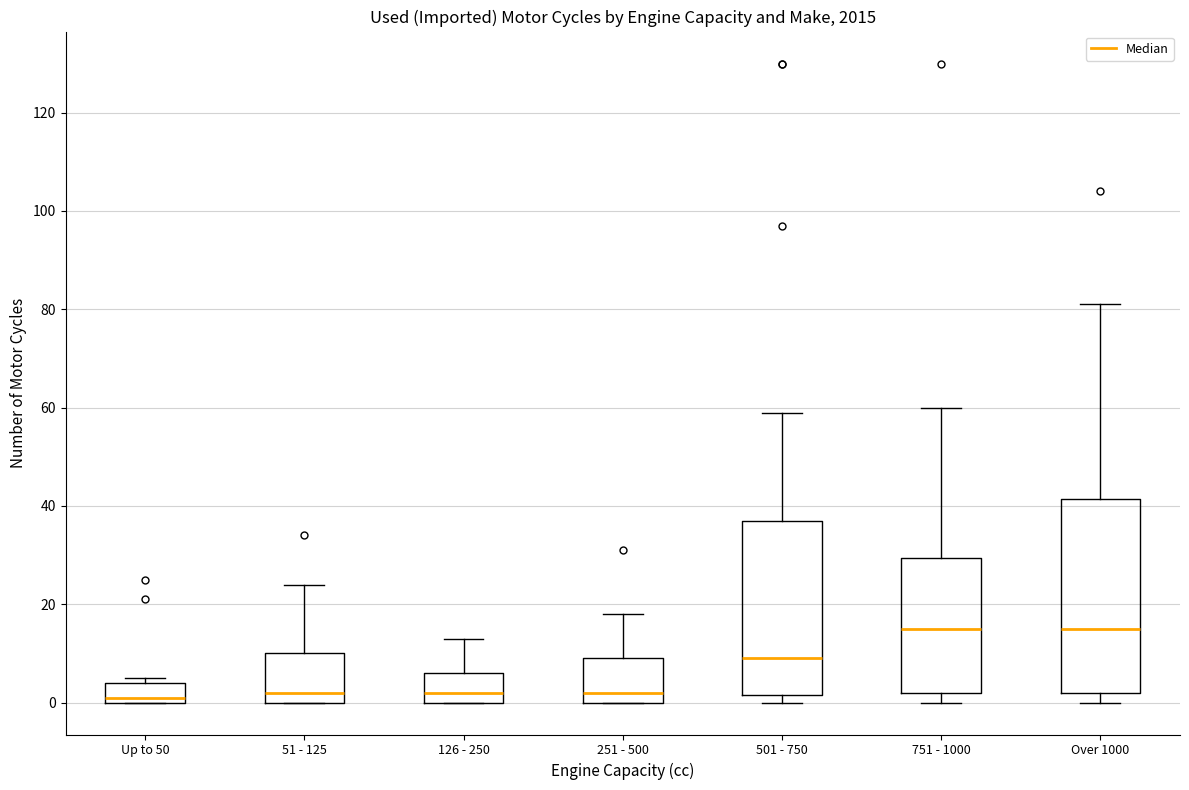

Where is the upper edge of the box for 51 - 125 on the y-axis? The values are not printed on the chart, so give them approximately, as read against the axis.

10